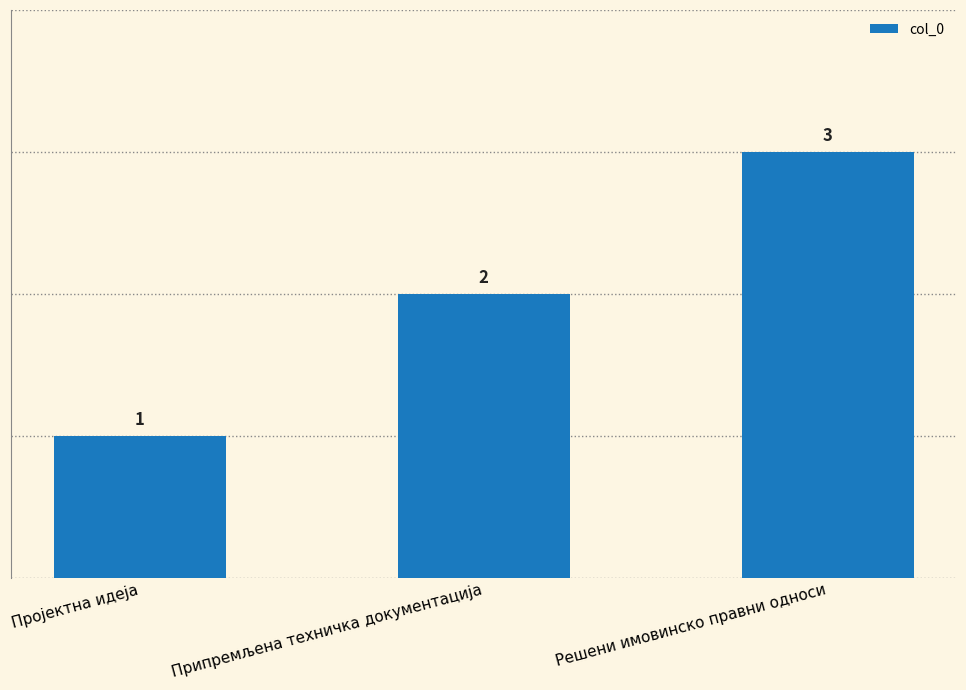

What is the difference between the maximum and minimum values?

2